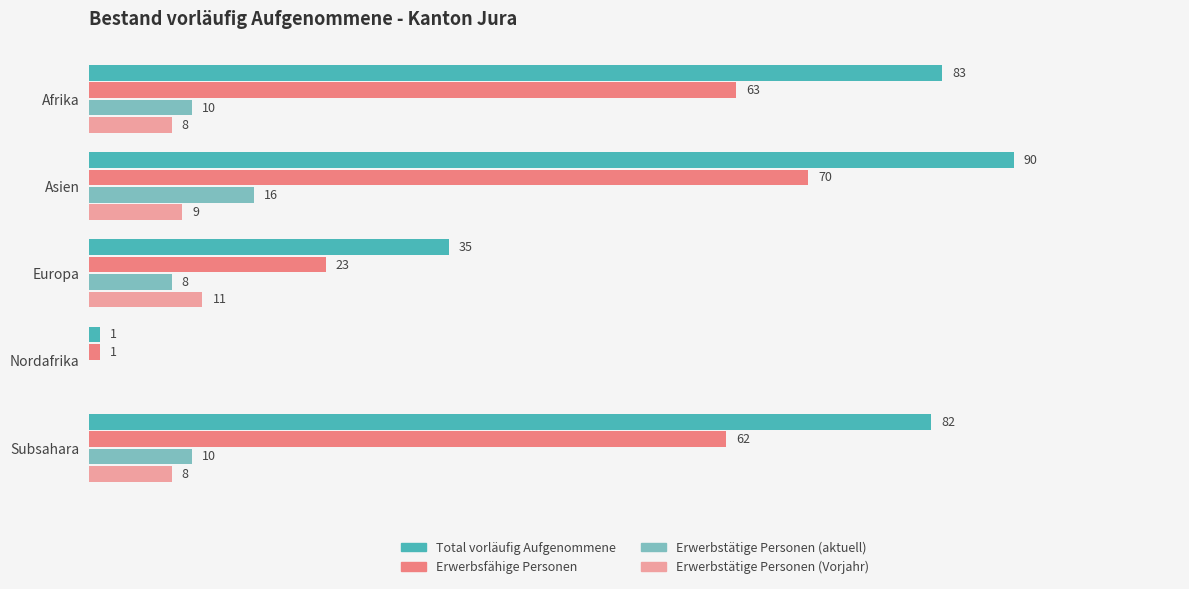

Is the value of Erwerbsfähige Personen at Subsahara greater than the value of Total vorläufig Aufgenommene at Europa?

Yes